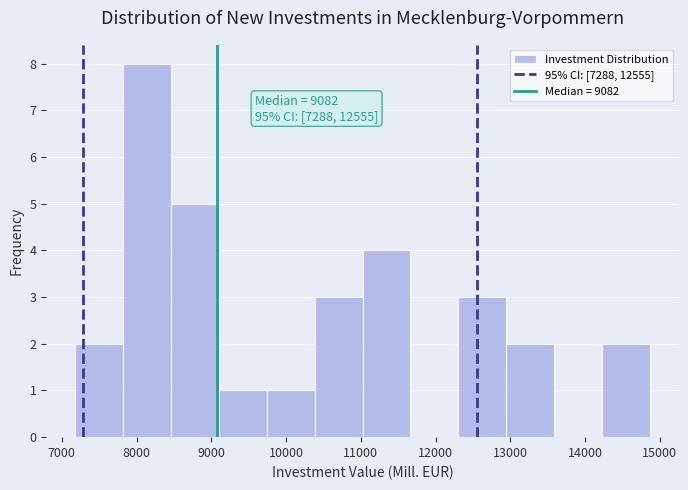

Over which range of the x-axis is the bar tallest?

7800 to 8500